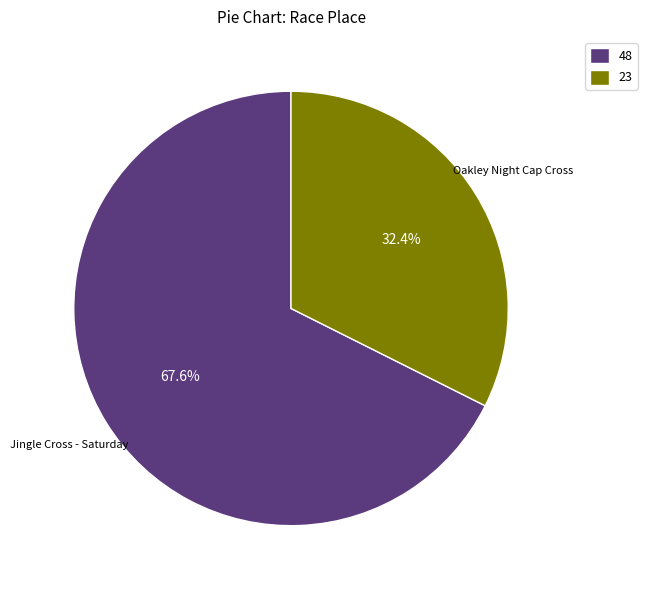

Approximately how many times larger is the value at 48 compared to 23?

2.1